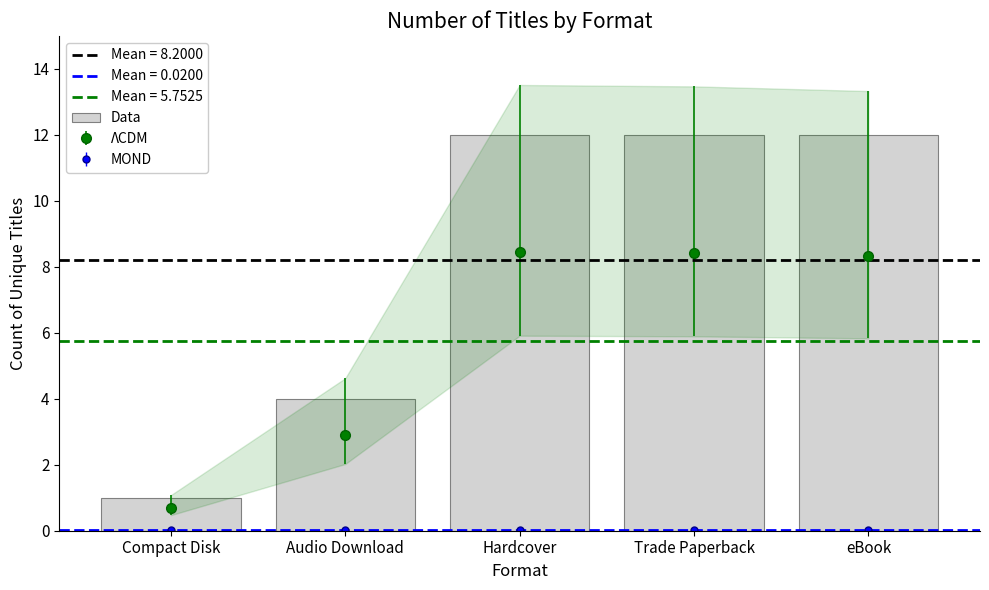

The value at eBook is 12. True or false?

True